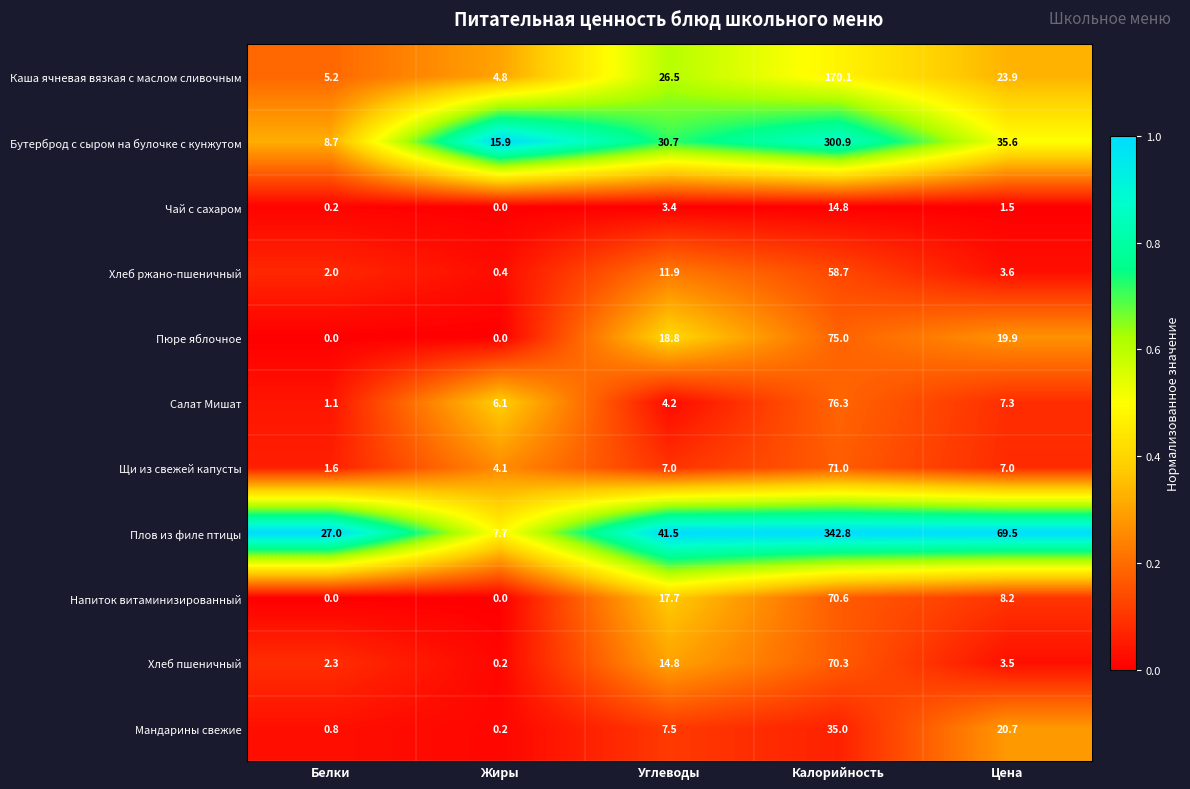

What is the average value of the Мандарины свежие series?

12.8